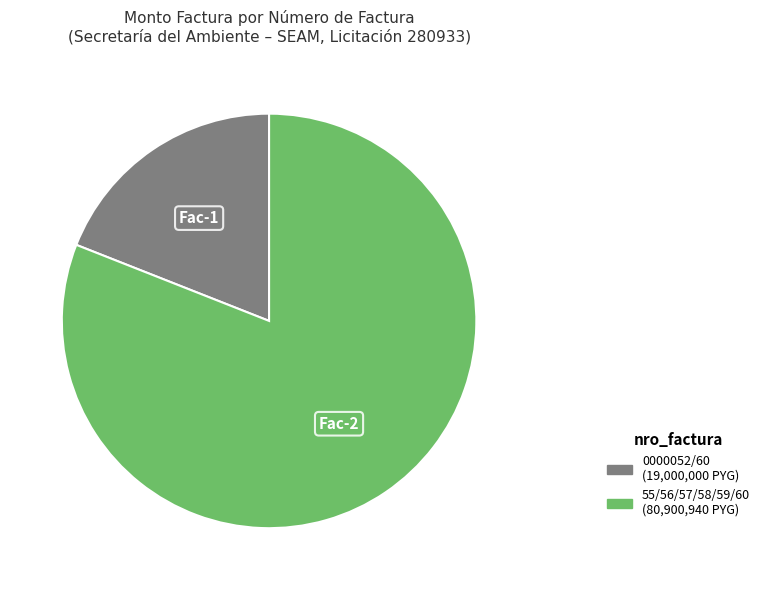

Does any single category account for the majority?

Yes